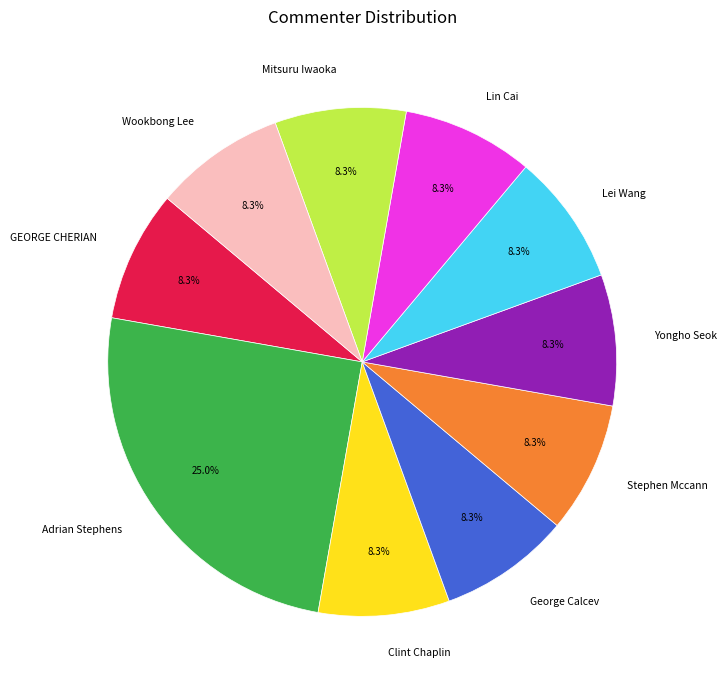

To the nearest percent, what is the difference between the largest and smallest slice percentages?

17%